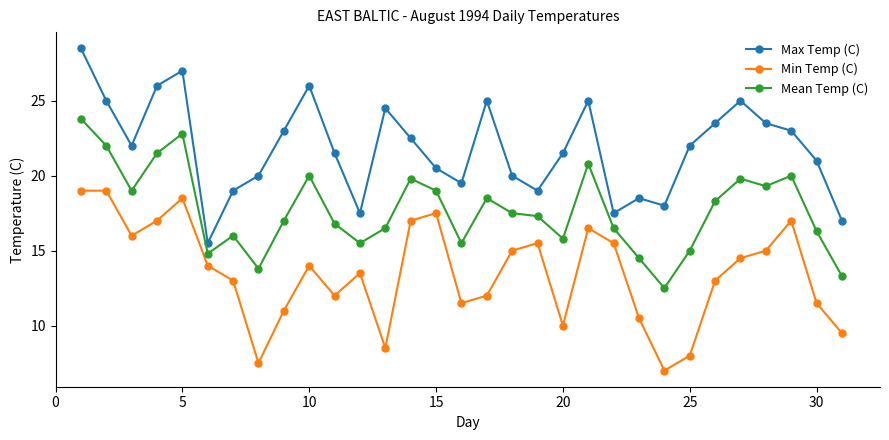

Which series has the largest range (max minus min)?

Max Temp (C)